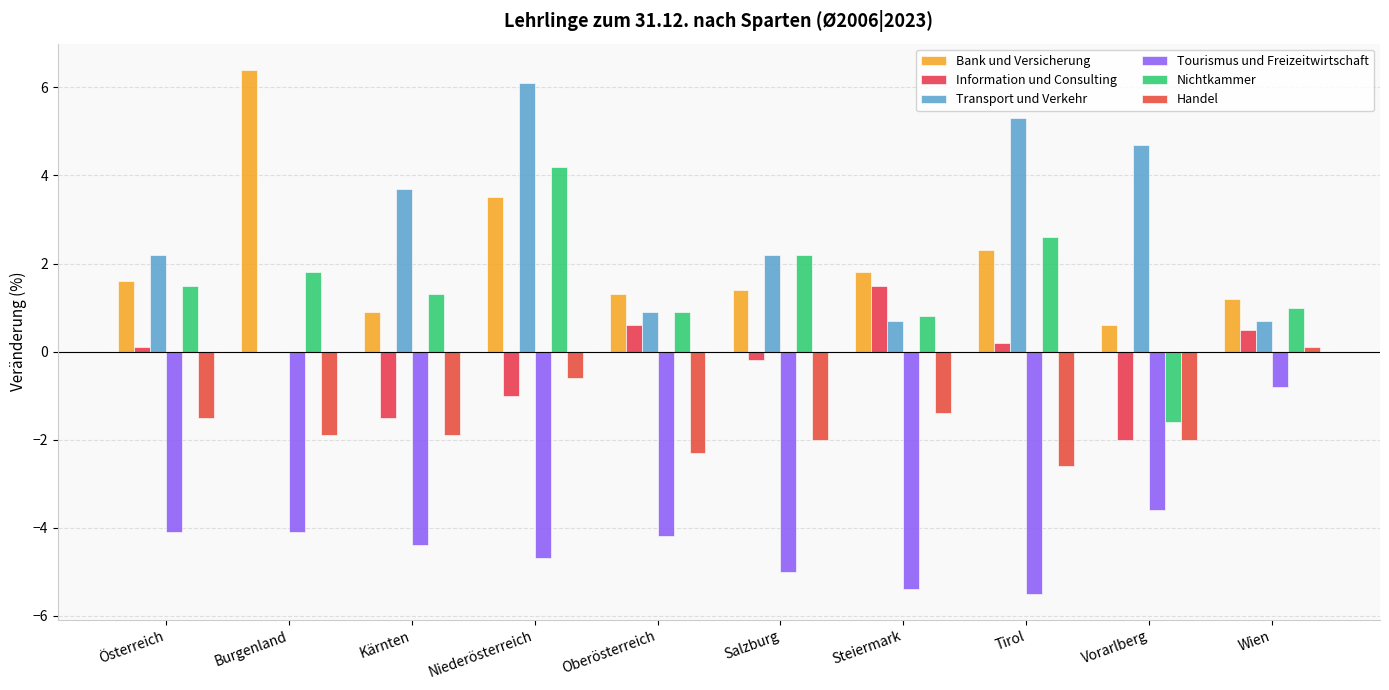

Reading left to right, list all the values displayed in this chart.

Bank und Versicherung: Österreich=1.6	Burgenland=6.4	Kärnten=0.9	Niederösterreich=3.5	Oberösterreich=1.3	Salzburg=1.4	Steiermark=1.8	Tirol=2.3	Vorarlberg=0.6	Wien=1.2
Information und Consulting: Österreich=0.1	Burgenland=0.0	Kärnten=-1.5	Niederösterreich=-1.0	Oberösterreich=0.6	Salzburg=-0.2	Steiermark=1.5	Tirol=0.2	Vorarlberg=-2.0	Wien=0.5
Transport und Verkehr: Österreich=2.2	Burgenland=0.0	Kärnten=3.7	Niederösterreich=6.1	Oberösterreich=0.9	Salzburg=2.2	Steiermark=0.7	Tirol=5.3	Vorarlberg=4.7	Wien=0.7
Tourismus und Freizeitwirtschaft: Österreich=-4.1	Burgenland=-4.1	Kärnten=-4.4	Niederösterreich=-4.7	Oberösterreich=-4.2	Salzburg=-5.0	Steiermark=-5.4	Tirol=-5.5	Vorarlberg=-3.6	Wien=-0.8
Nichtkammer: Österreich=1.5	Burgenland=1.8	Kärnten=1.3	Niederösterreich=4.2	Oberösterreich=0.9	Salzburg=2.2	Steiermark=0.8	Tirol=2.6	Vorarlberg=-1.6	Wien=1.0
Handel: Österreich=-1.5	Burgenland=-1.9	Kärnten=-1.9	Niederösterreich=-0.6	Oberösterreich=-2.3	Salzburg=-2.0	Steiermark=-1.4	Tirol=-2.6	Vorarlberg=-2.0	Wien=0.1